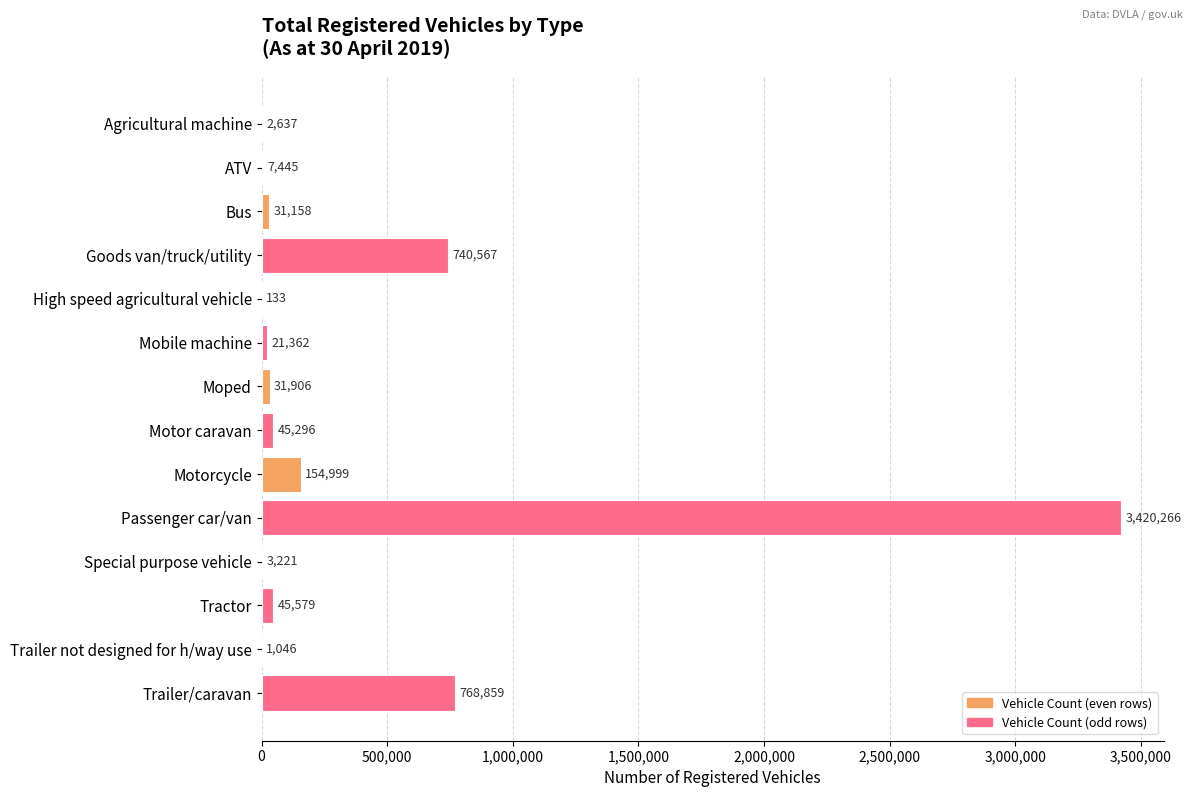

How many data points does each series have?

14